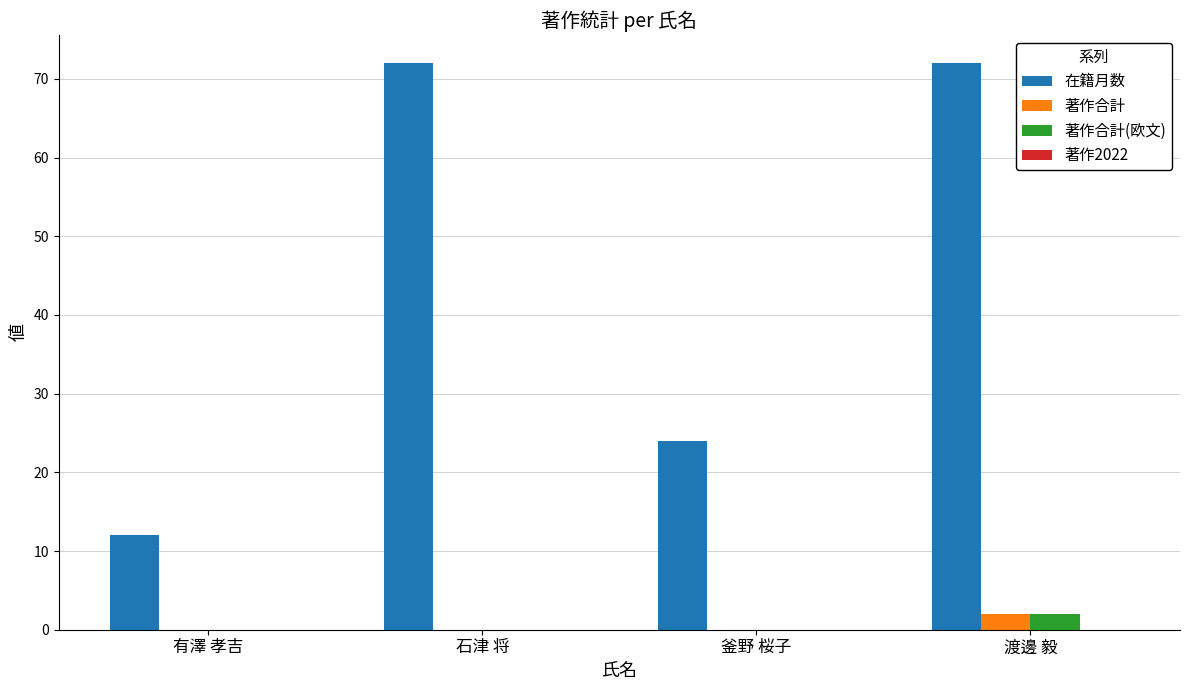

The value of 著作合計 at 有澤 孝吉 is 0. True or false?

True